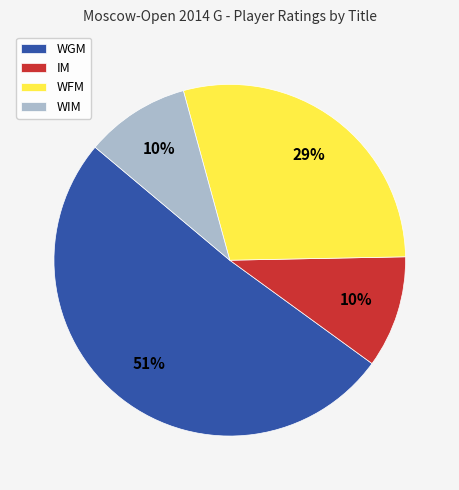

Do WIM and WFM together represent more than half of the pie?

No